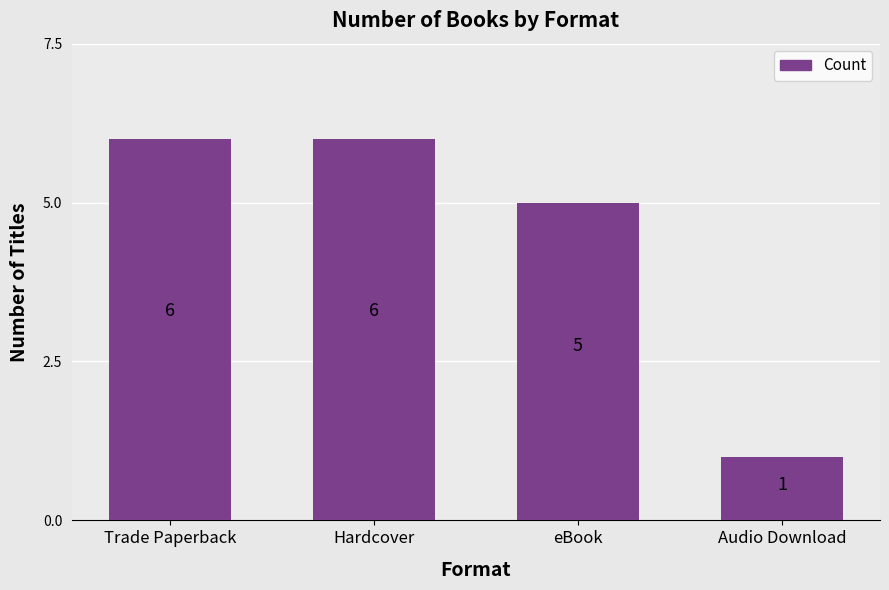

True or false: the data shows 0 at Audio Download.

False